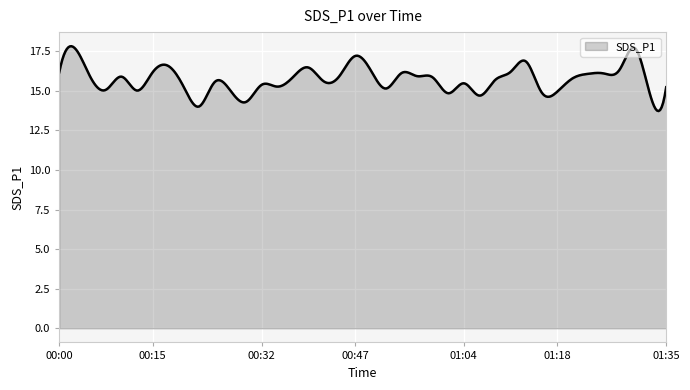

What is the difference between the maximum and minimum values?

4.1